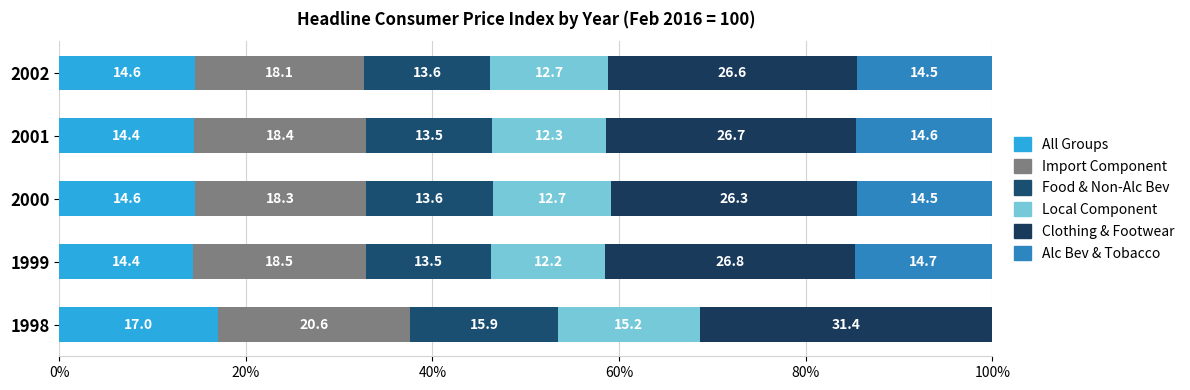

Reading left to right, extract all data points from this chart.

All Groups: 17.0	14.4	14.6	14.4	14.6
Import Component: 20.6	18.5	18.3	18.4	18.1
Food & Non-Alc Bev: 15.9	13.5	13.6	13.5	13.6
Local Component: 15.2	12.2	12.7	12.3	12.7
Clothing & Footwear: 31.4	26.8	26.3	26.7	26.6
Alc Bev & Tobacco: 0.0	14.7	14.5	14.6	14.5